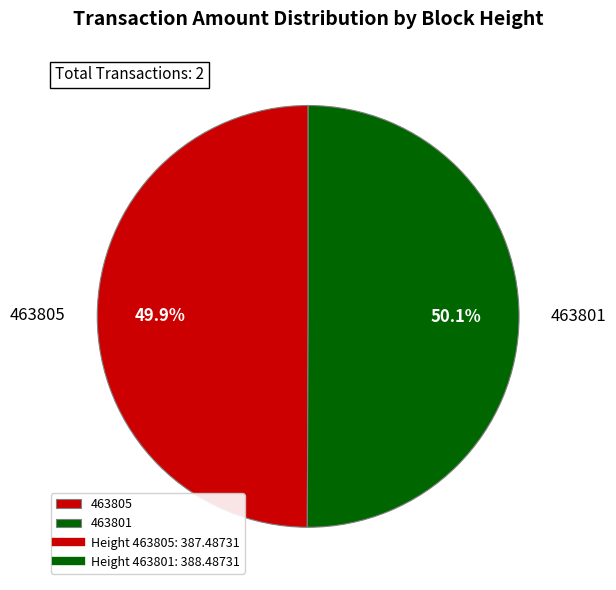

Is there a majority slice in this chart?

Yes